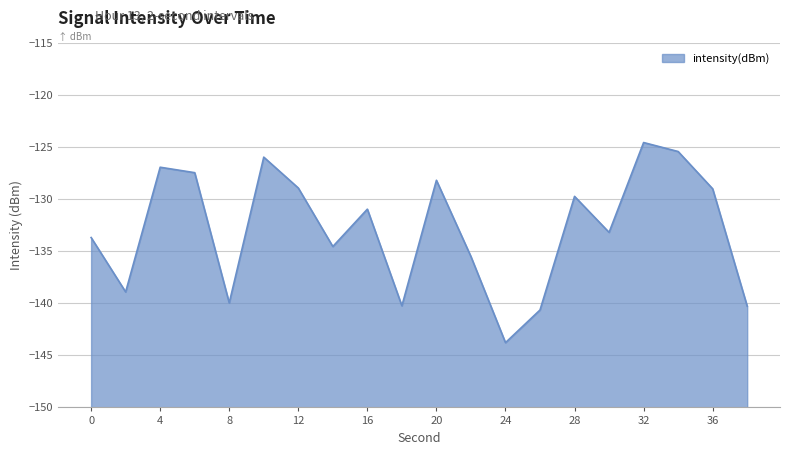

Rank the categories by value from highest to lowest.

32, 34, 10, 4, 6, 20, 12, 36, 28, 16, 30, 0, 14, 22, 2, 8, 18, 38, 26, 24